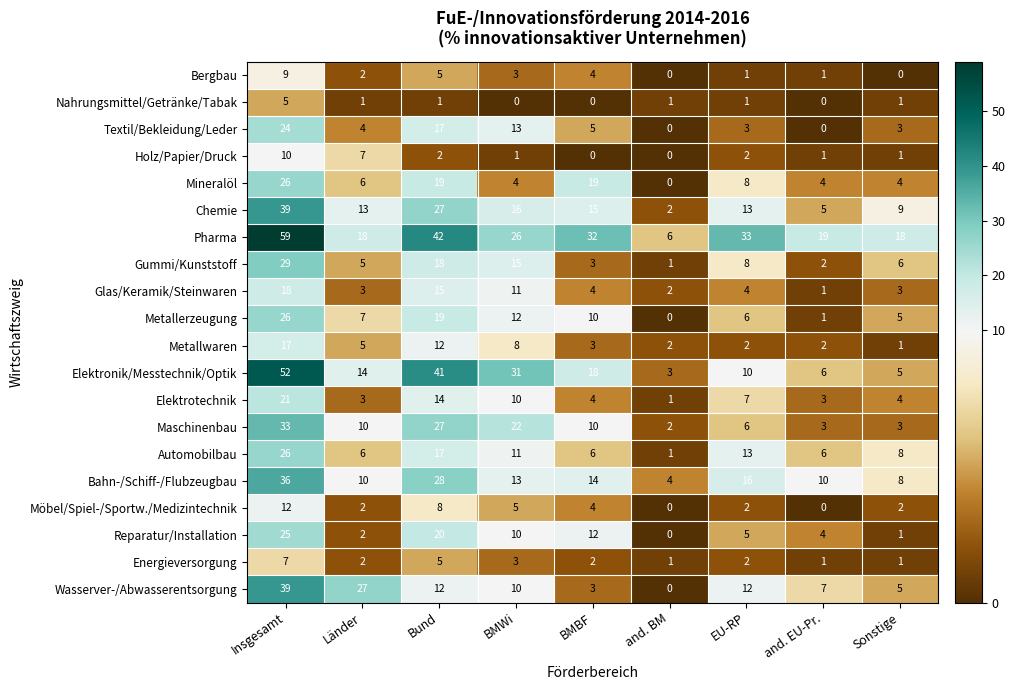

The value of Reparatur/Installation at and. BM is 13. True or false?

False